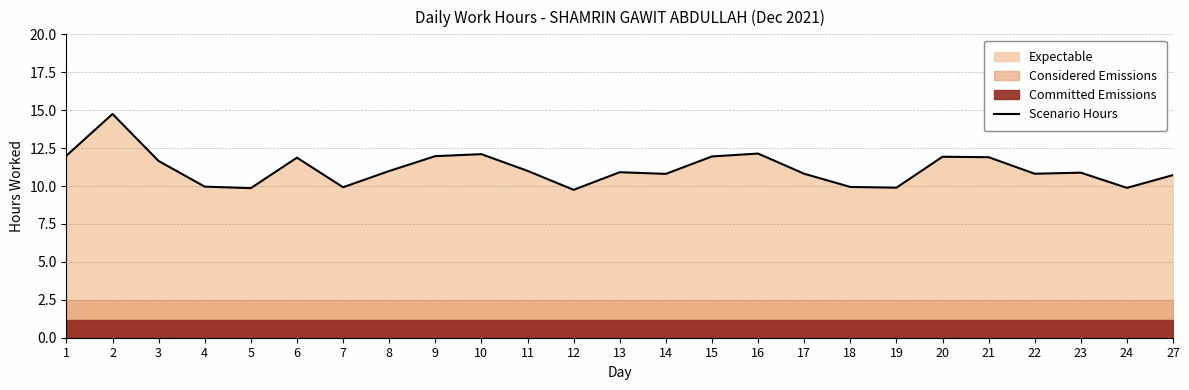

List the labels in order of value, smallest first.

12, 5, 24, 19, 7, 18, 4, 27, 14, 17, 22, 23, 13, 8, 11, 3, 6, 21, 20, 15, 9, 1, 10, 16, 2